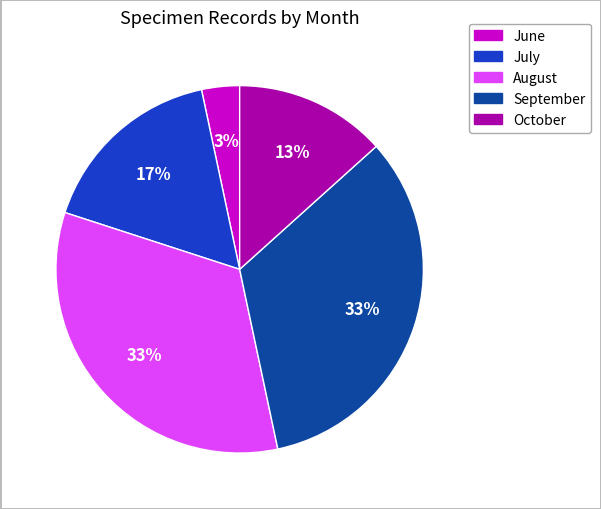

Does any single category account for the majority?

No